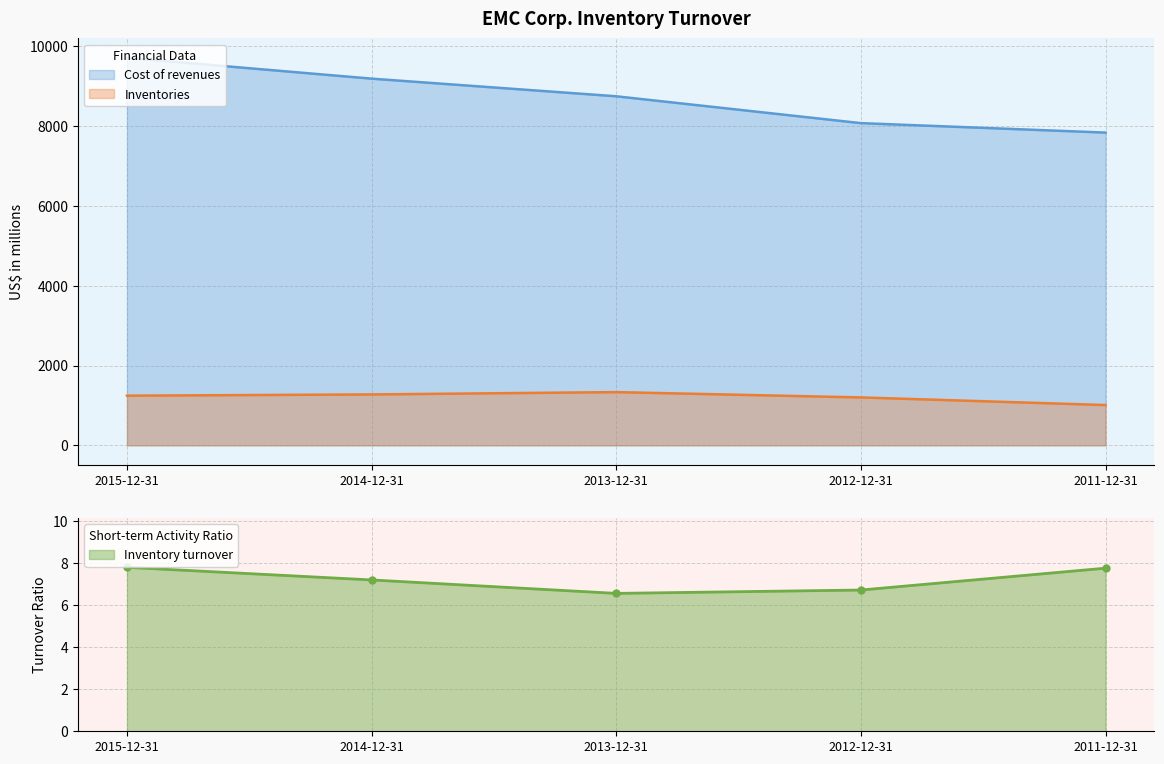

What is the value of the Inventories point at the 2nd from the left?

1276.0